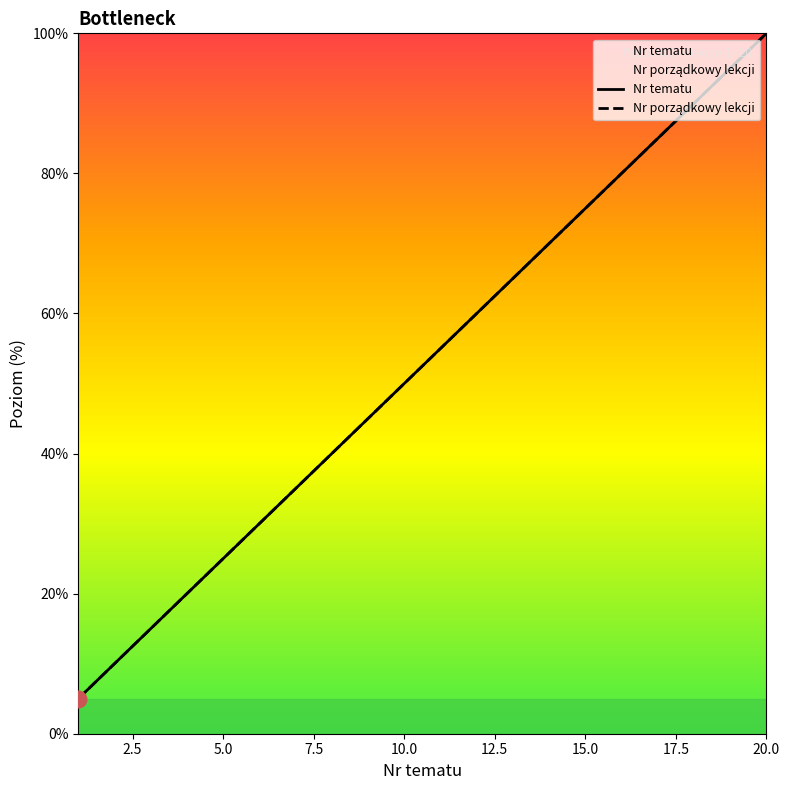

True or false: Nr tematu and Nr porządkowy lekcji intersect in this chart.

False